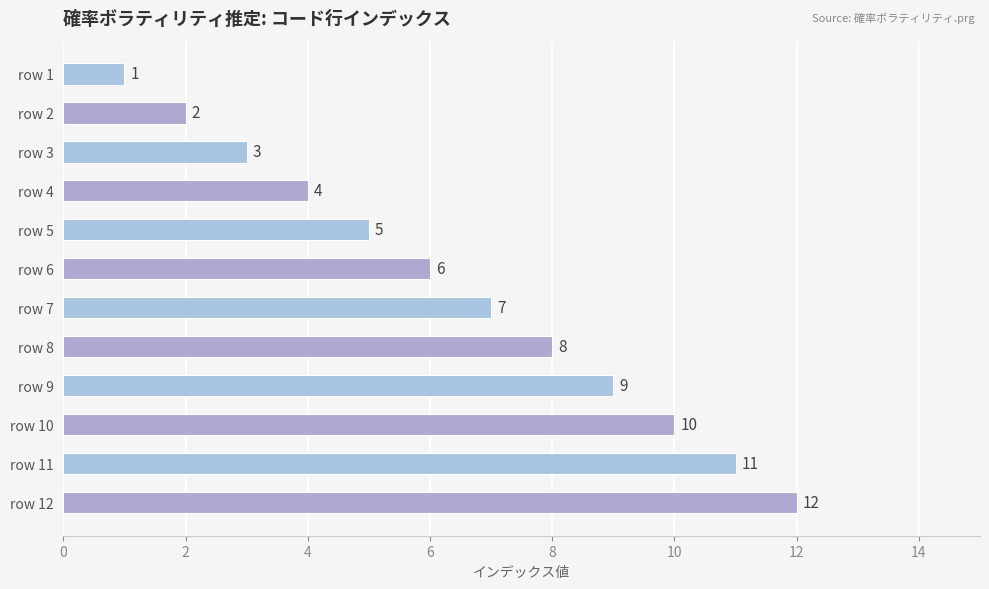

Rank the categories by value from lowest to highest.

row 1, row 2, row 3, row 4, row 5, row 6, row 7, row 8, row 9, row 10, row 11, row 12